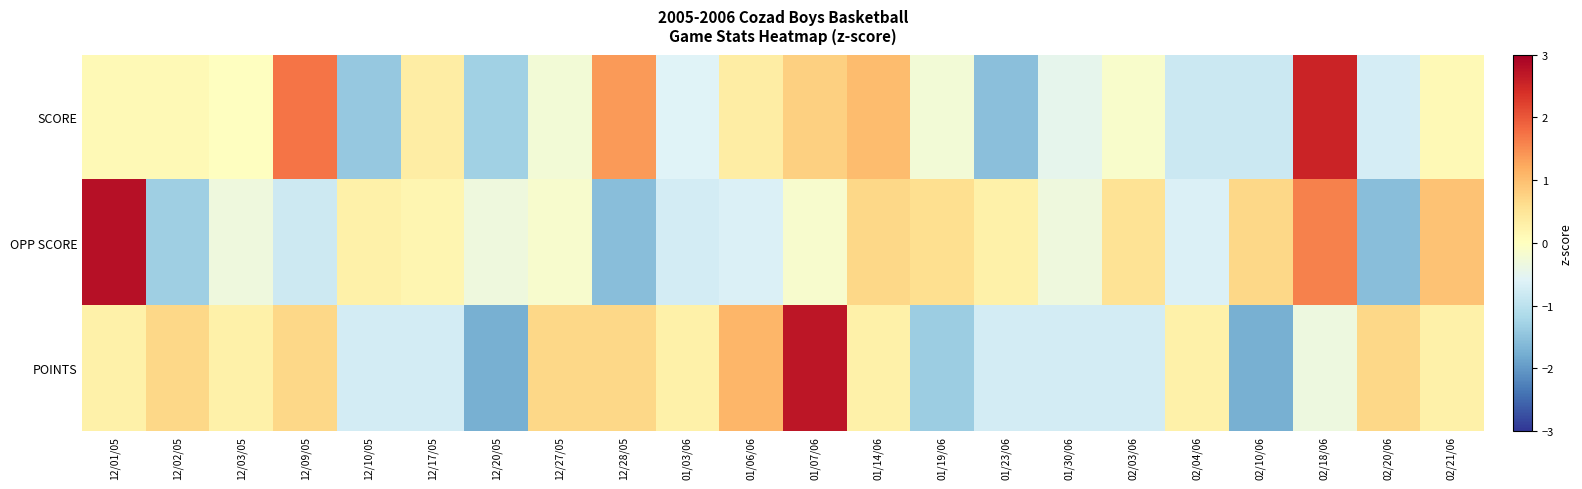

Which has a higher value, 12/02/05 or 02/21/06?

12/02/05